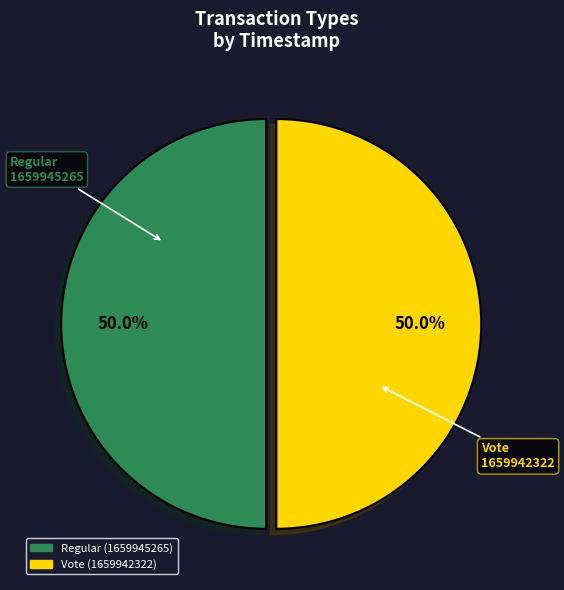

What is the total percentage of Vote and Regular?

100.0%